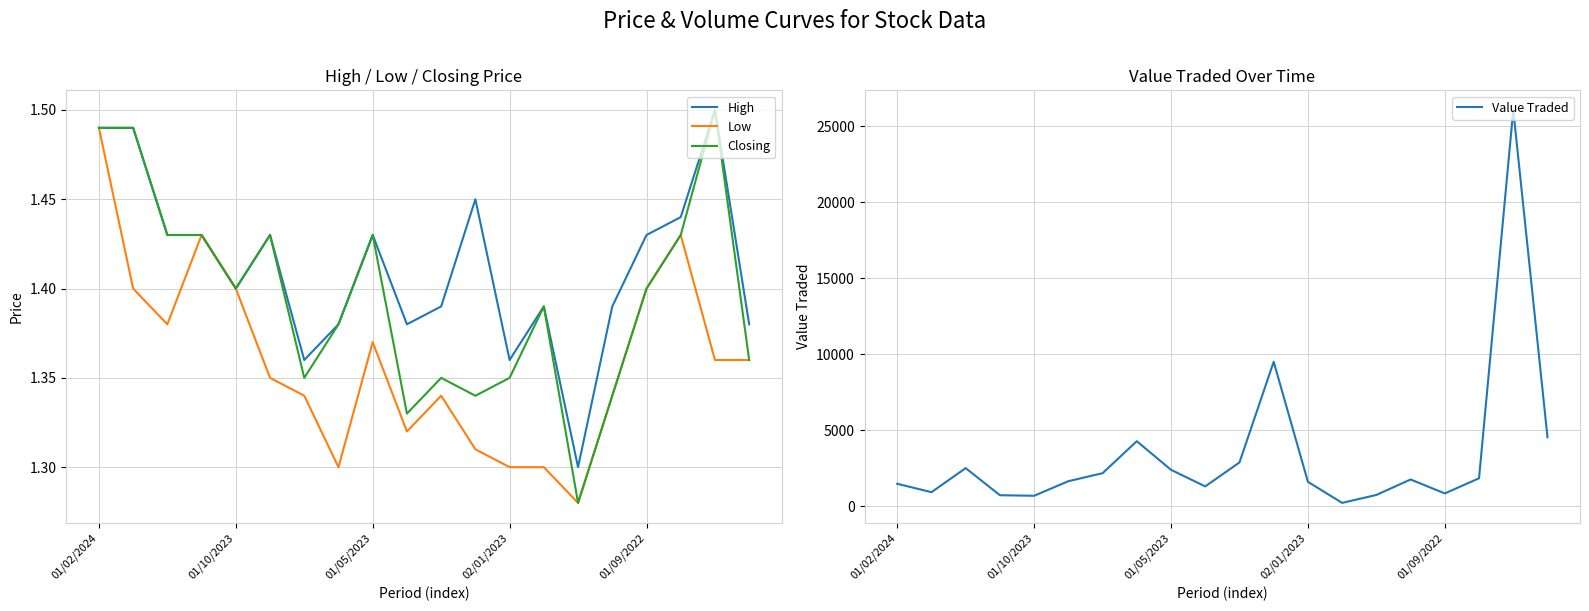

What is the value of the Low point at the 14th from the left?

1.3